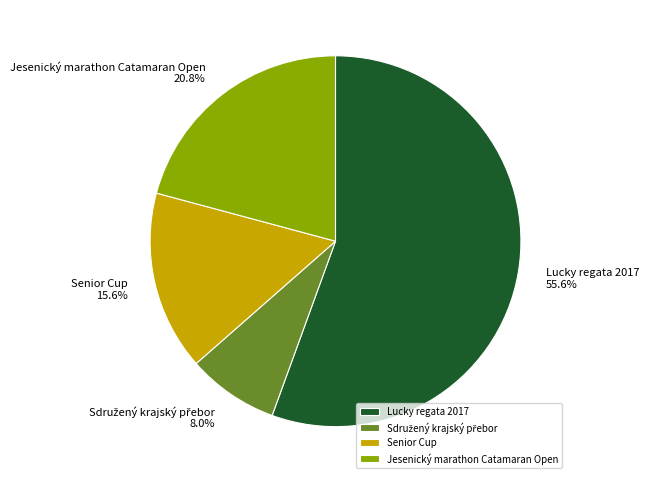

Which category has the biggest portion of the pie?

Lucky regata 2017